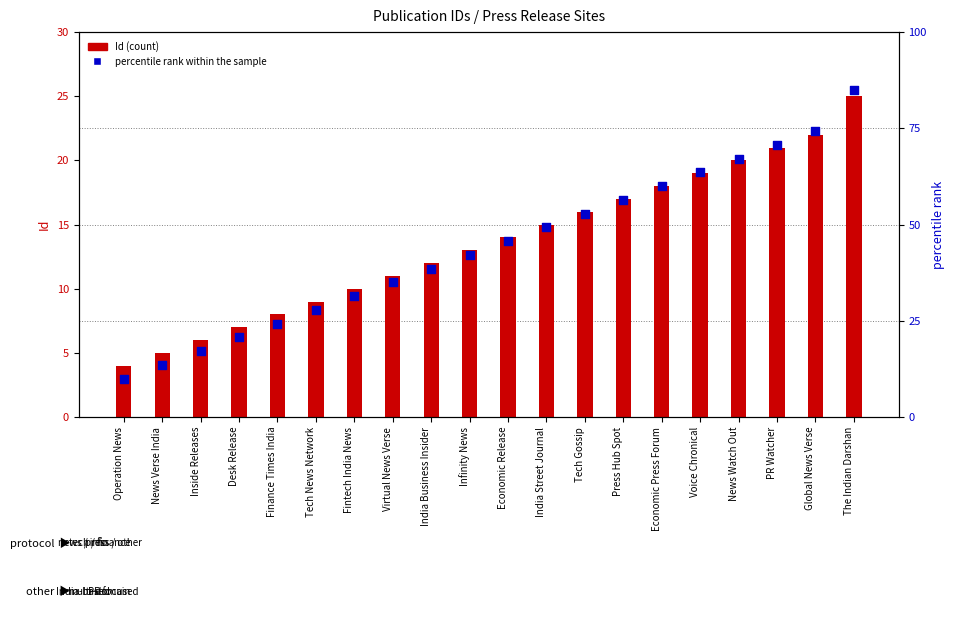

Which series contains the highest Y value?

percentile rank within the sample